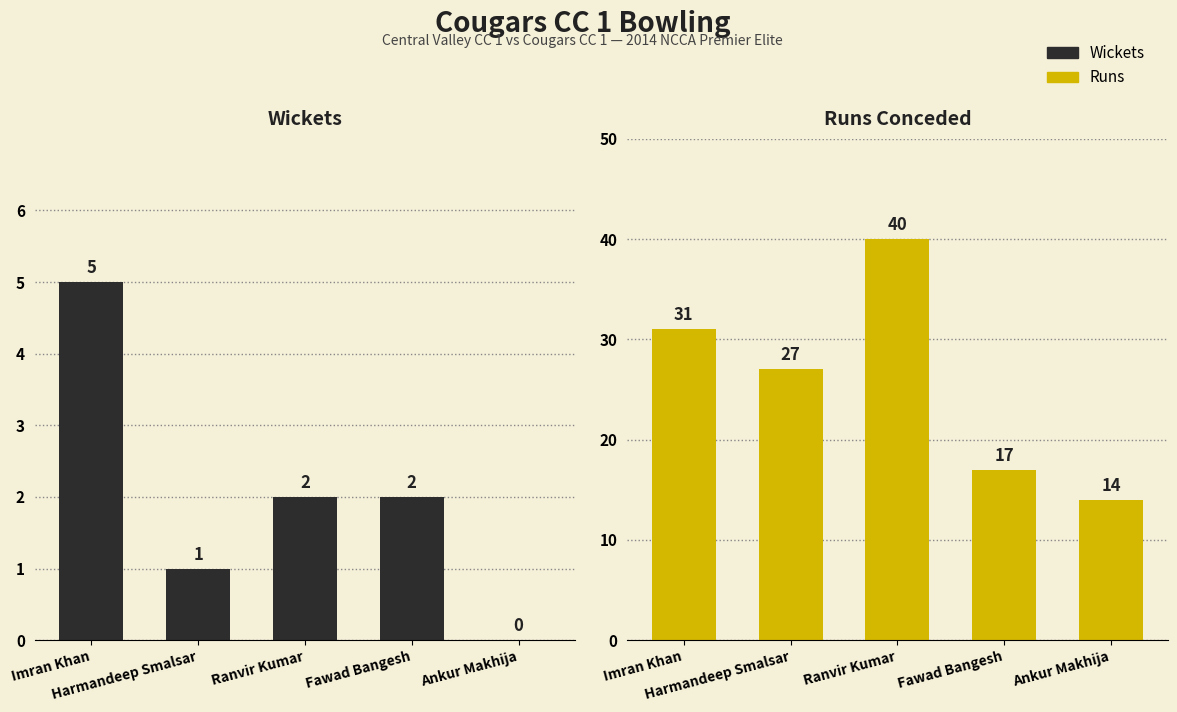

At how many categories does at least one series exceed 36?

1